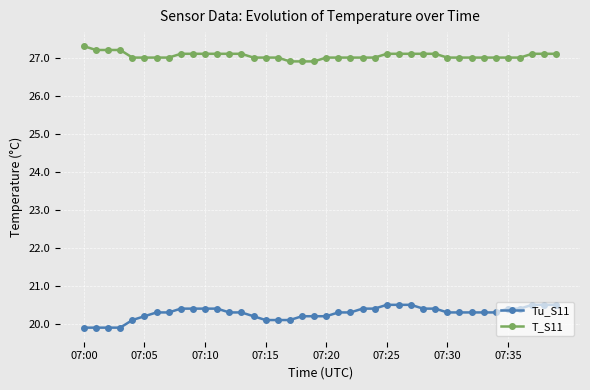

What is the sum of all Tu_S11 values?

811.3